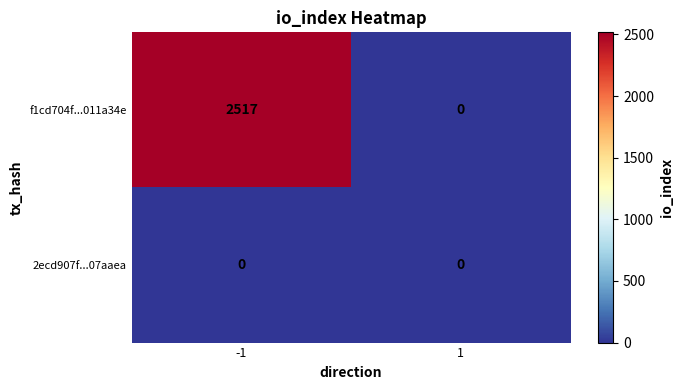

What is the maximum value for f1cd704f...011a34e?

2517